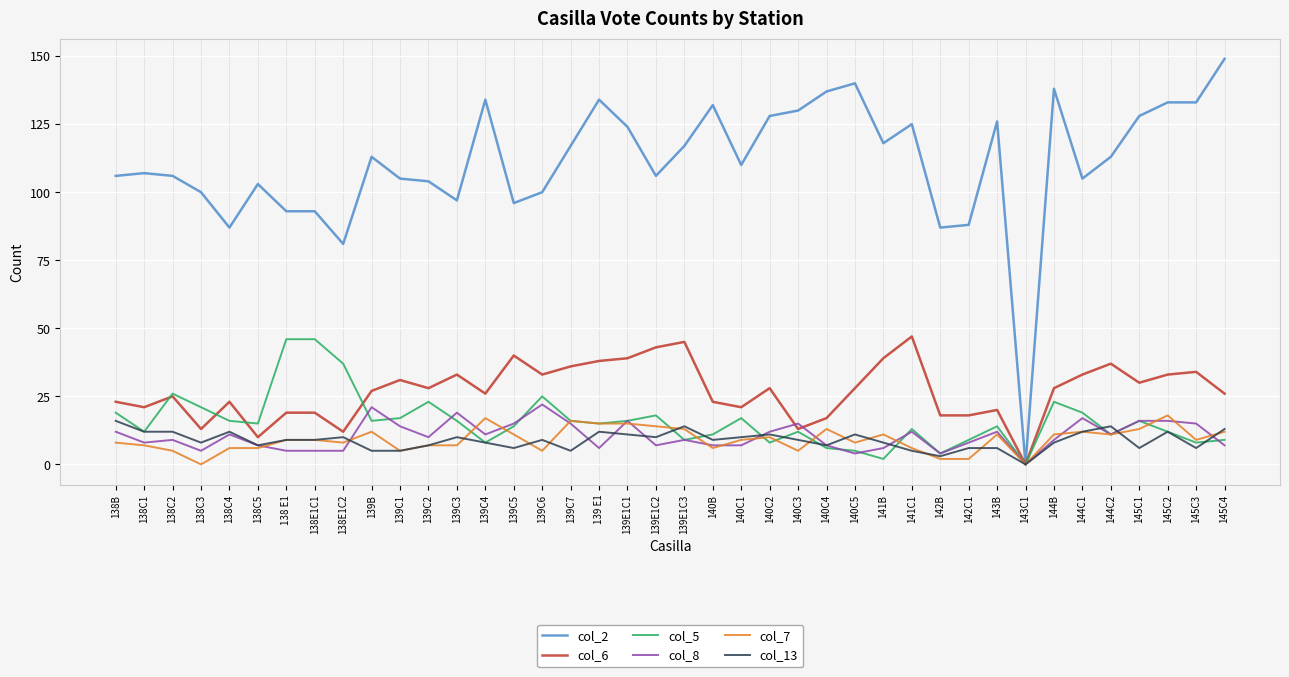

At which label does col_6 first exceed 28?

139C1